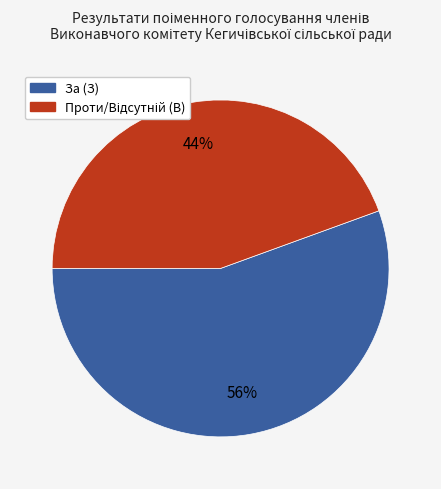

Which category has the biggest portion of the pie?

За (З)